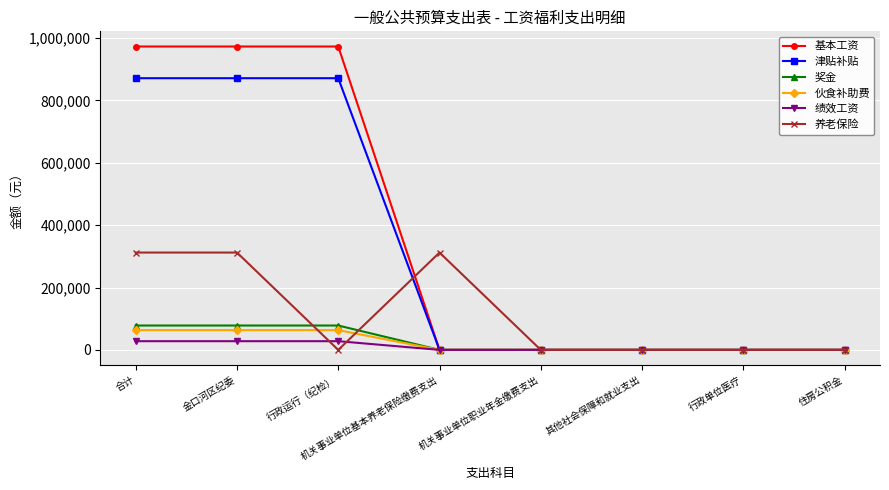

Count the number of categories in the chart.

8